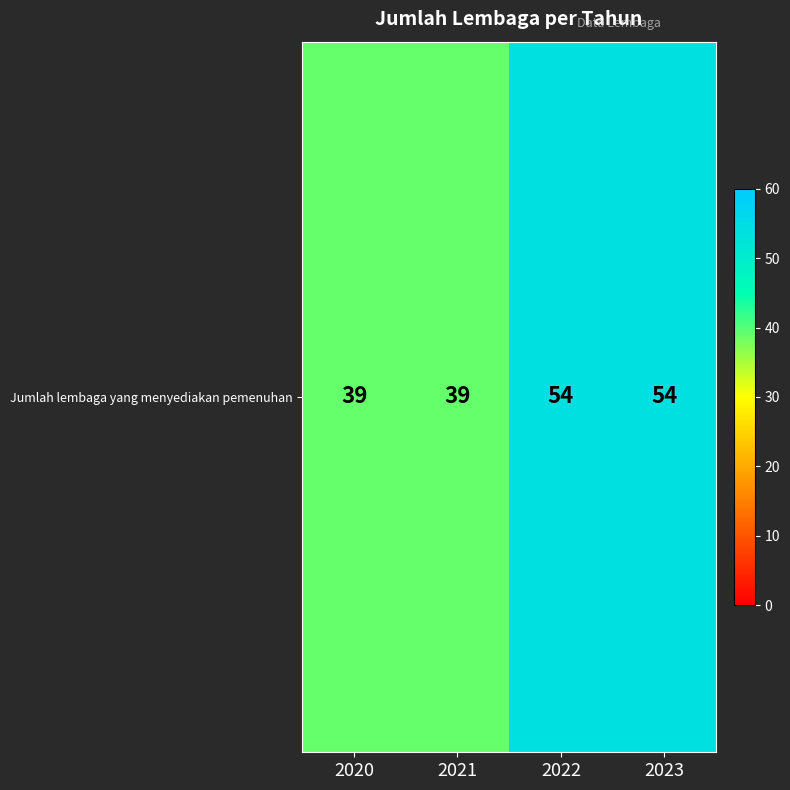

Approximately how many times larger is the value at 2021 compared to 2022?

0.7